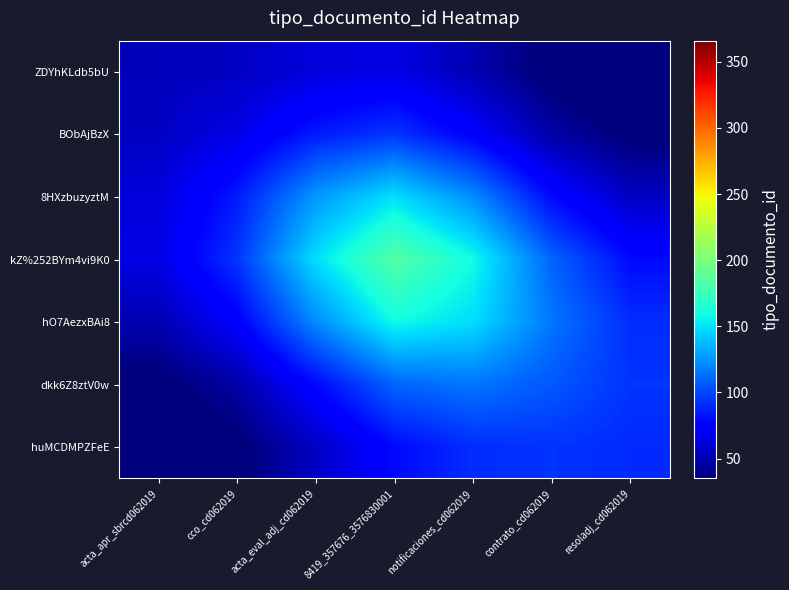

Reading left to right, list all the values displayed in this chart.

ZDYhKLdb5bU: acta_apr_sbrcd062019=53.0	cco_cd062019=54.7	acta_eval_adj_cd062019=62.1	8419_357676_3576830001=64.6	notificaciones_cd062019=50.1	contrato_cd062019=31.4	resoladj_cd062019=21.5
BObAjBzX: acta_apr_sbrcd062019=54.7	cco_cd062019=65.0	acta_eval_adj_cd062019=84.9	8419_357676_3576830001=93.8	notificaciones_cd062019=74.1	contrato_cd062019=46.6	resoladj_cd062019=31.8
8HXzbuzyztM: acta_apr_sbrcd062019=62.1	cco_cd062019=84.9	acta_eval_adj_cd062019=126.2	8419_357676_3576830001=148.8	notificaciones_cd062019=122.1	contrato_cd062019=79.0	resoladj_cd062019=54.9
kZ%252BYm4vi9K0: acta_apr_sbrcd062019=64.6	cco_cd062019=93.8	acta_eval_adj_cd062019=148.8	8419_357676_3576830001=184.1	notificaciones_cd062019=158.9	contrato_cd062019=109.3	resoladj_cd062019=79.3
hO7AezxBAi8: acta_apr_sbrcd062019=50.1	cco_cd062019=74.1	acta_eval_adj_cd062019=122.1	8419_357676_3576830001=158.9	notificaciones_cd062019=148.9	contrato_cd062019=115.4	resoladj_cd062019=91.2
dkk6Z8ztV0w: acta_apr_sbrcd062019=31.4	cco_cd062019=46.6	acta_eval_adj_cd062019=79.0	8419_357676_3576830001=109.3	notificaciones_cd062019=115.4	contrato_cd062019=105.2	resoladj_cd062019=93.4
huMCDMPZFeE: acta_apr_sbrcd062019=21.5	cco_cd062019=31.8	acta_eval_adj_cd062019=54.9	8419_357676_3576830001=79.3	notificaciones_cd062019=91.2	contrato_cd062019=93.4	resoladj_cd062019=90.4